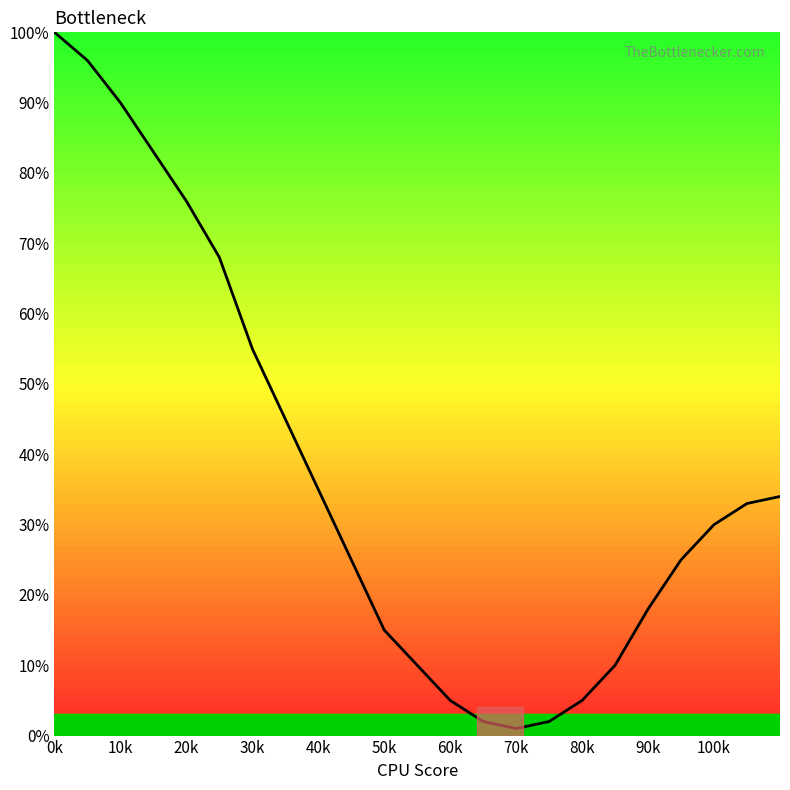

Count the number of data series in this chart.

1